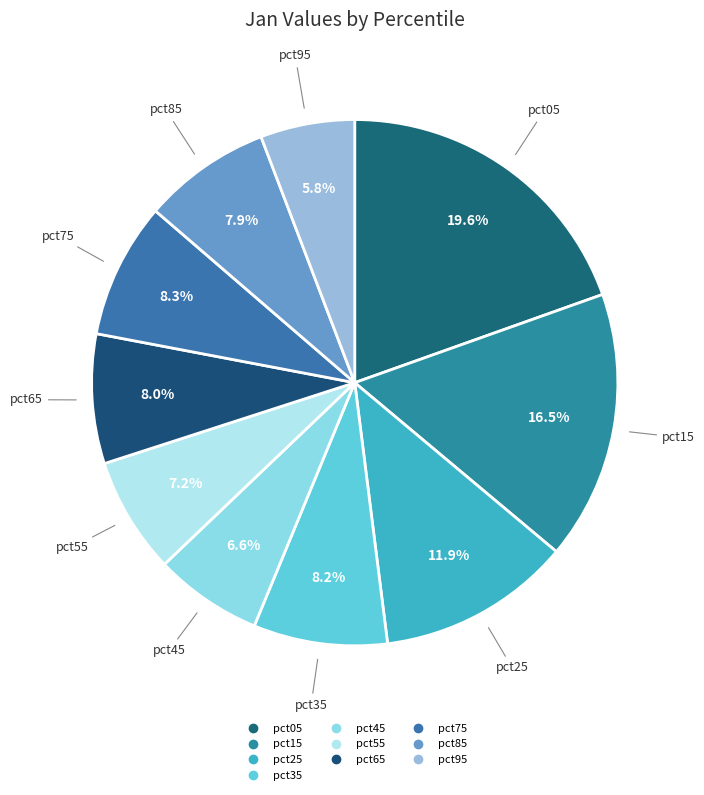

Which category has the biggest portion of the pie?

pct05